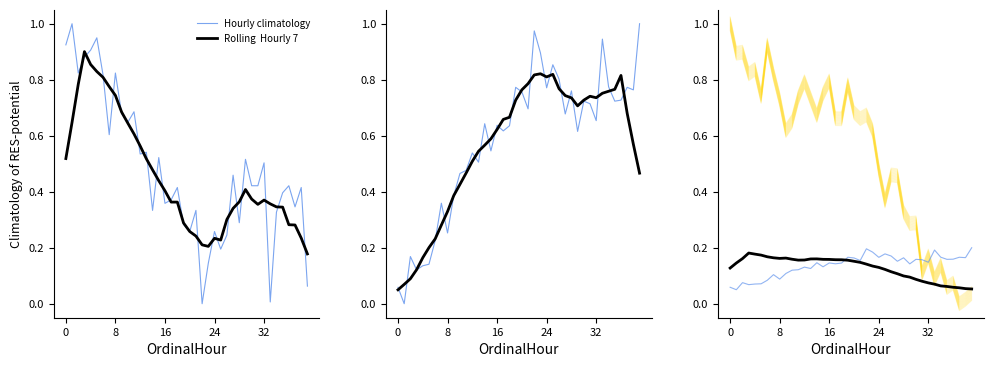

What is the label of the 34th point from the left?

33